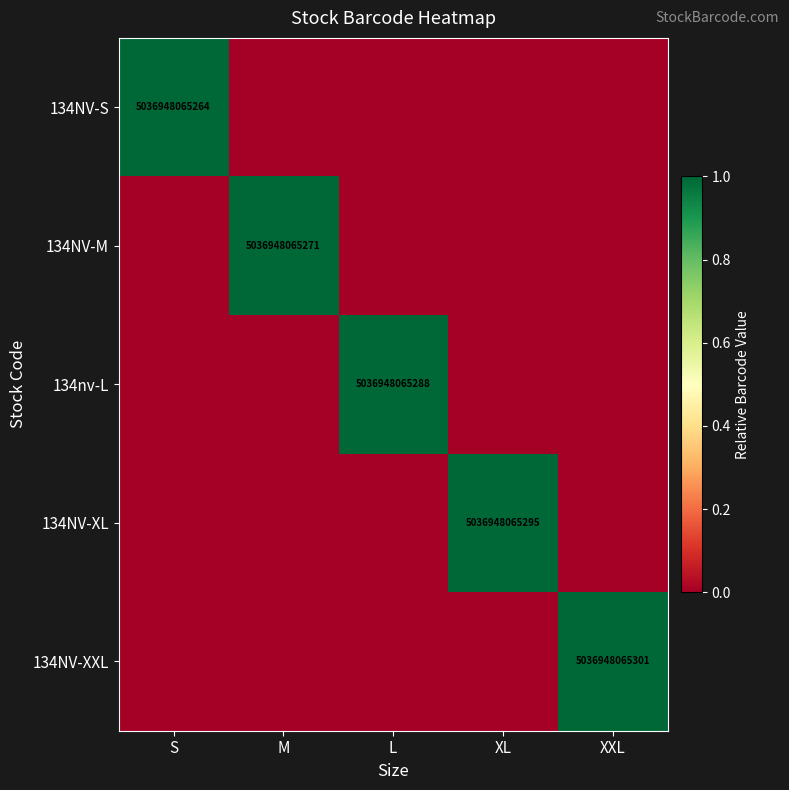

Is it true that 134NV-XL equals 1.6 at XL?

False